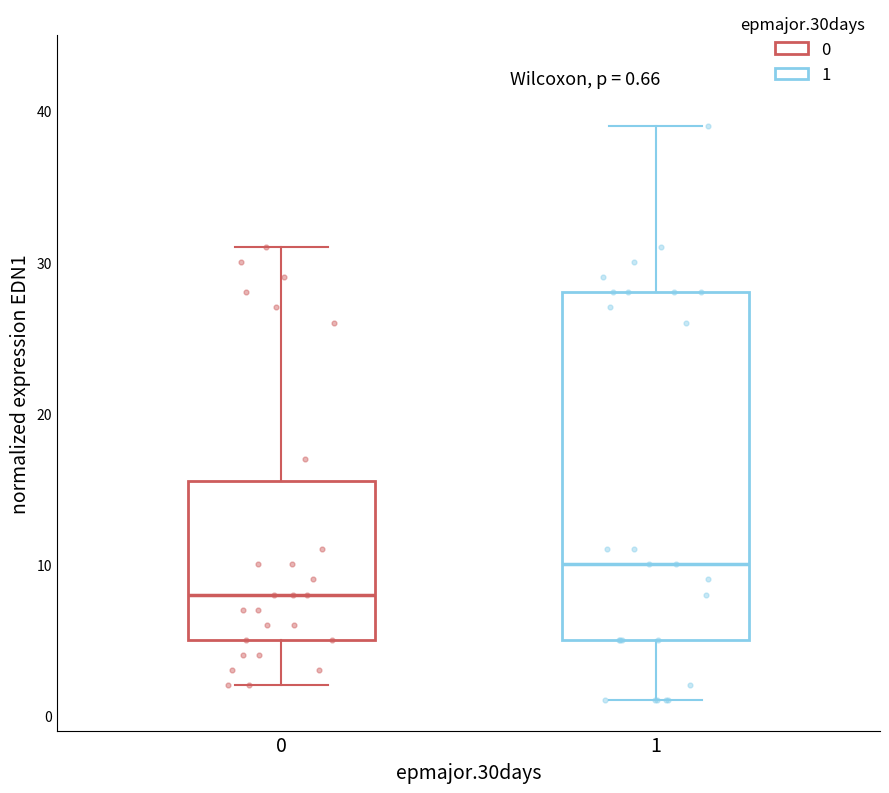

Which box is the tallest, from its lower edge to its upper edge?

1